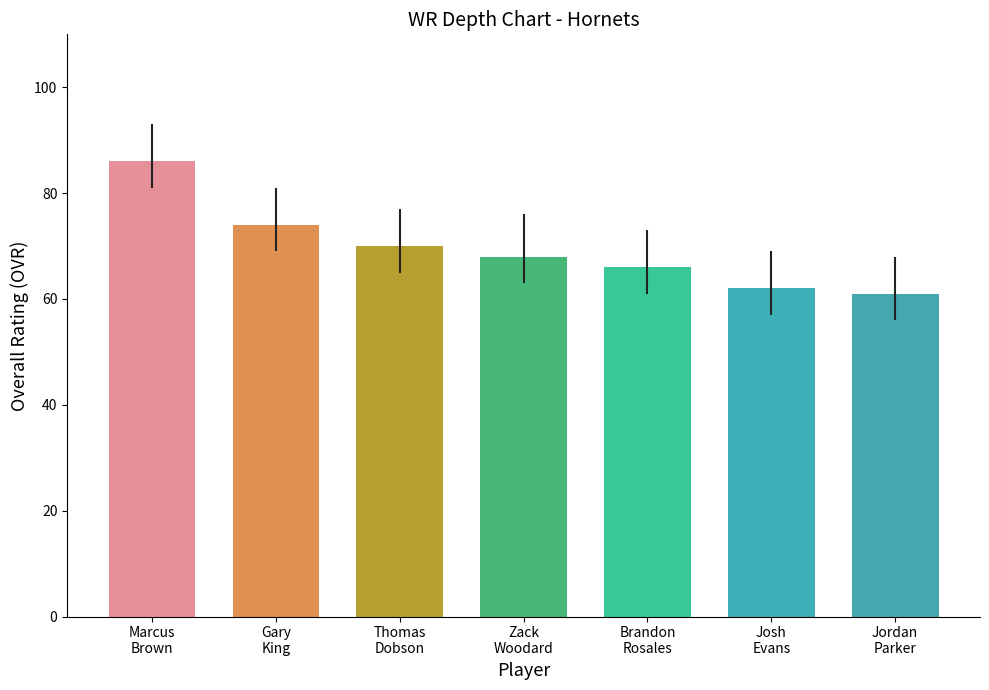

How many categories are shown in the chart?

7